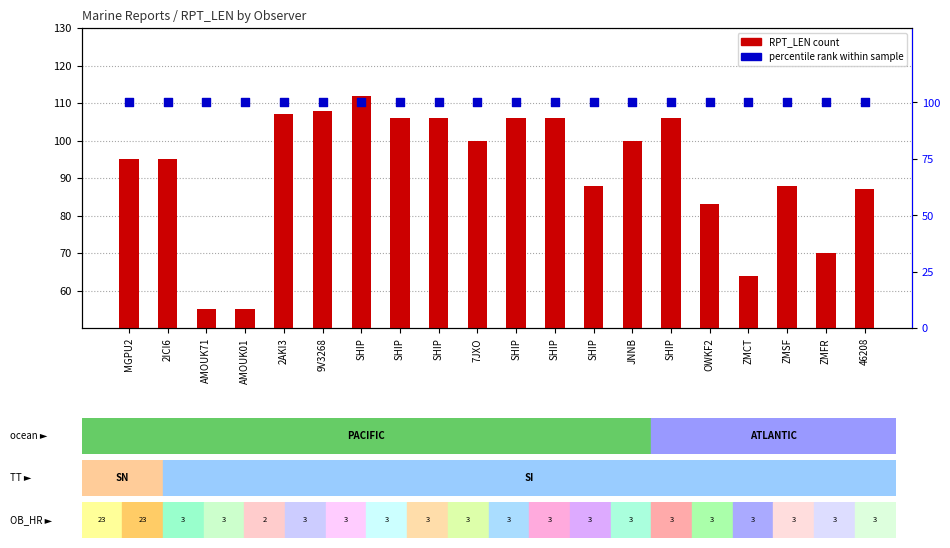

Which series reaches the minimum Y coordinate?

RPT_LEN